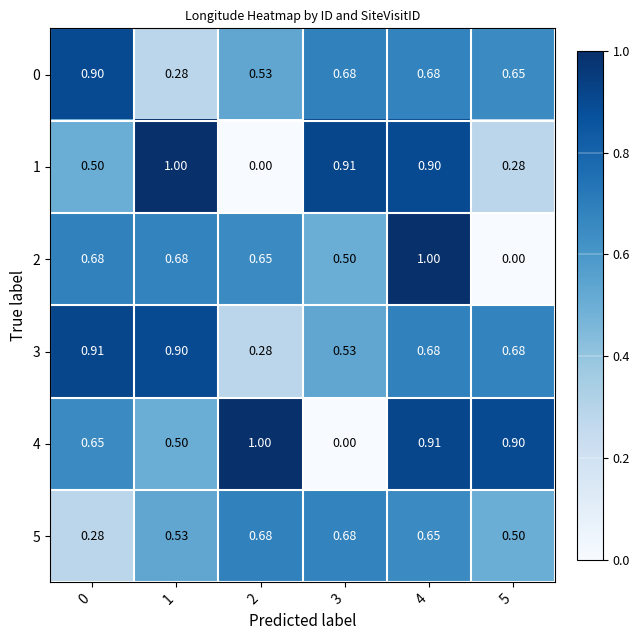

Between 4 and 5, which series saw the biggest shift?

2